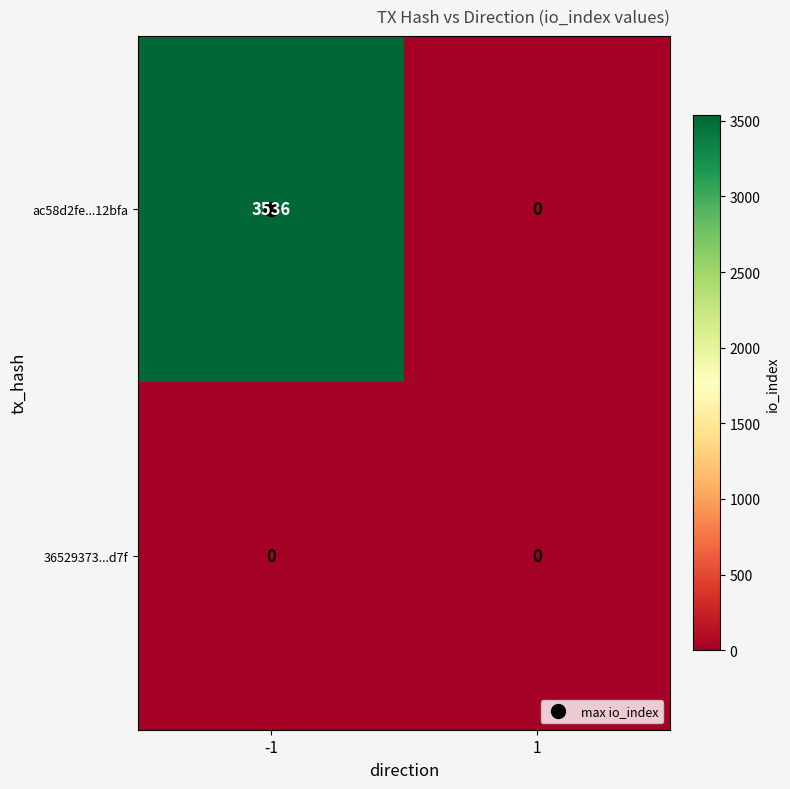

Which series has the largest range (max minus min)?

ac58d2fe...12bfa